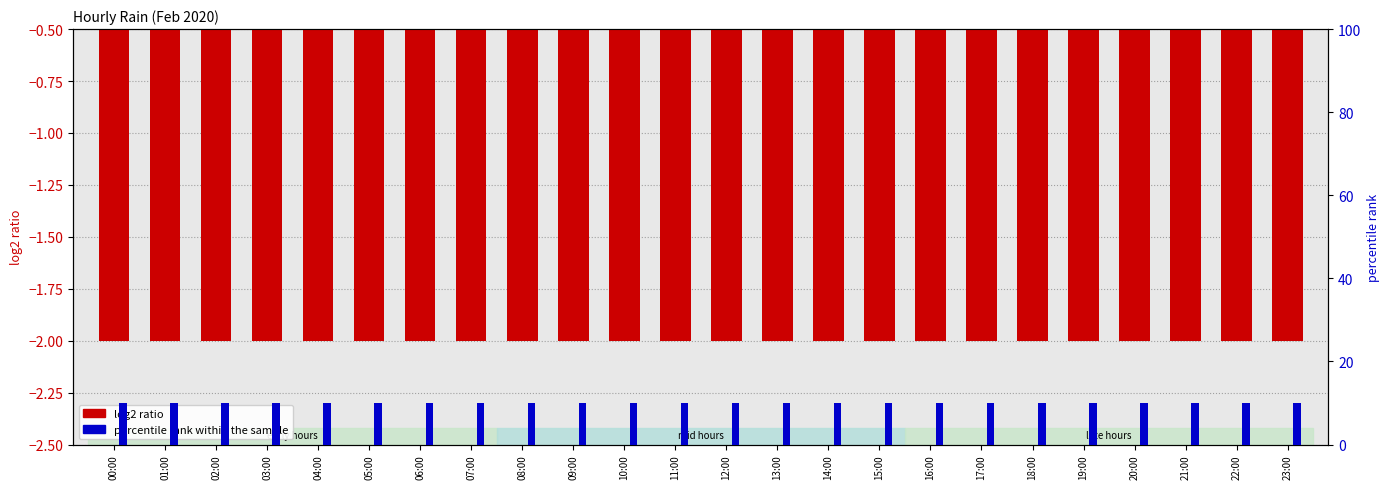

What is the lowest value of the percentile rank within the sample series?

10